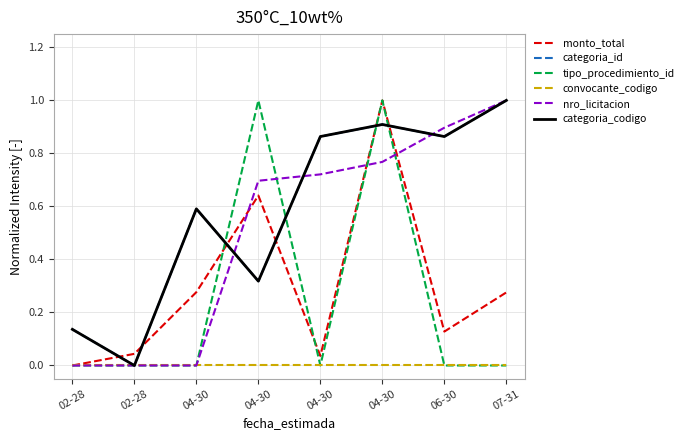

At which category does monto_total reach its first local peak?

04-30